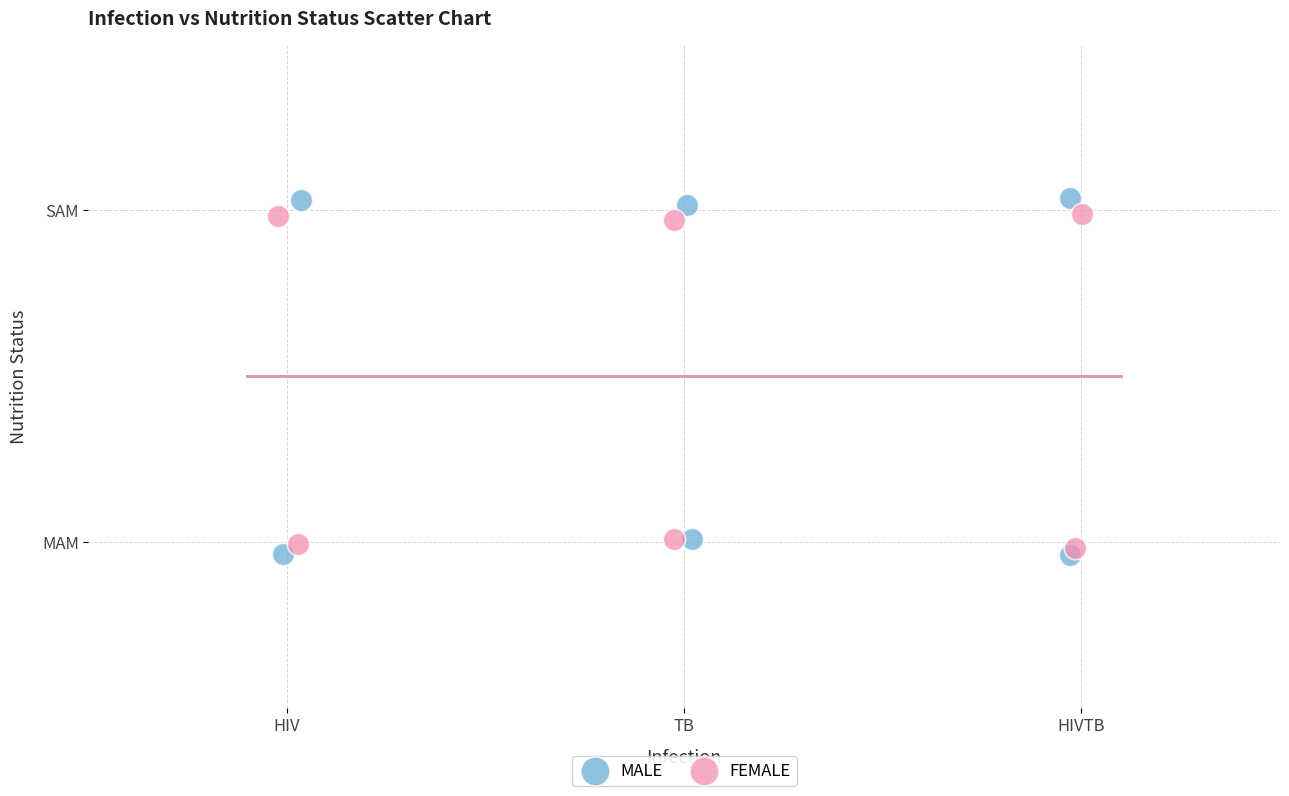

What are all the series names shown in the legend?

MALE, FEMALE